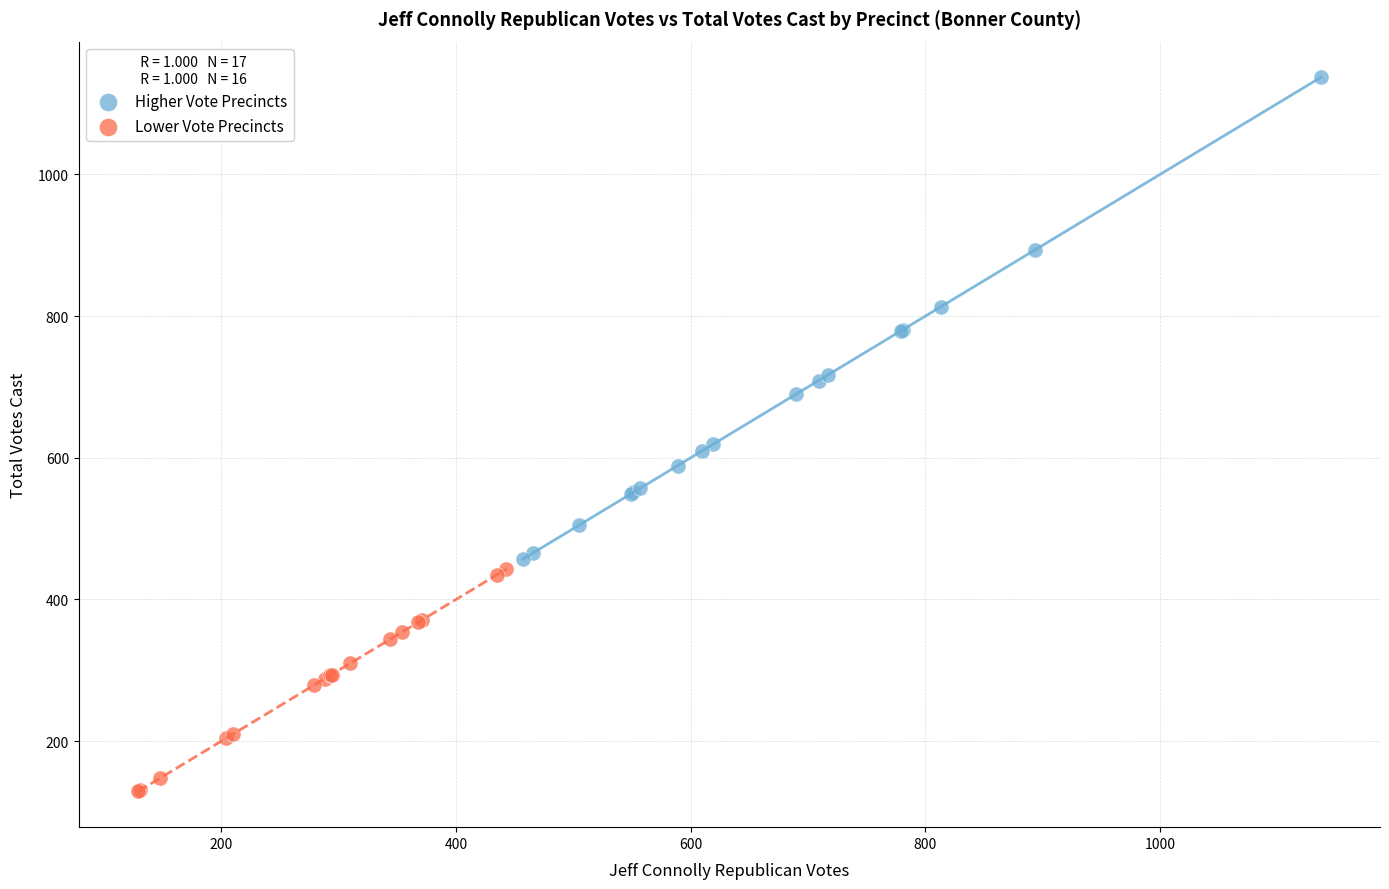

Which series reaches the maximum Y coordinate?

Higher Vote Precincts